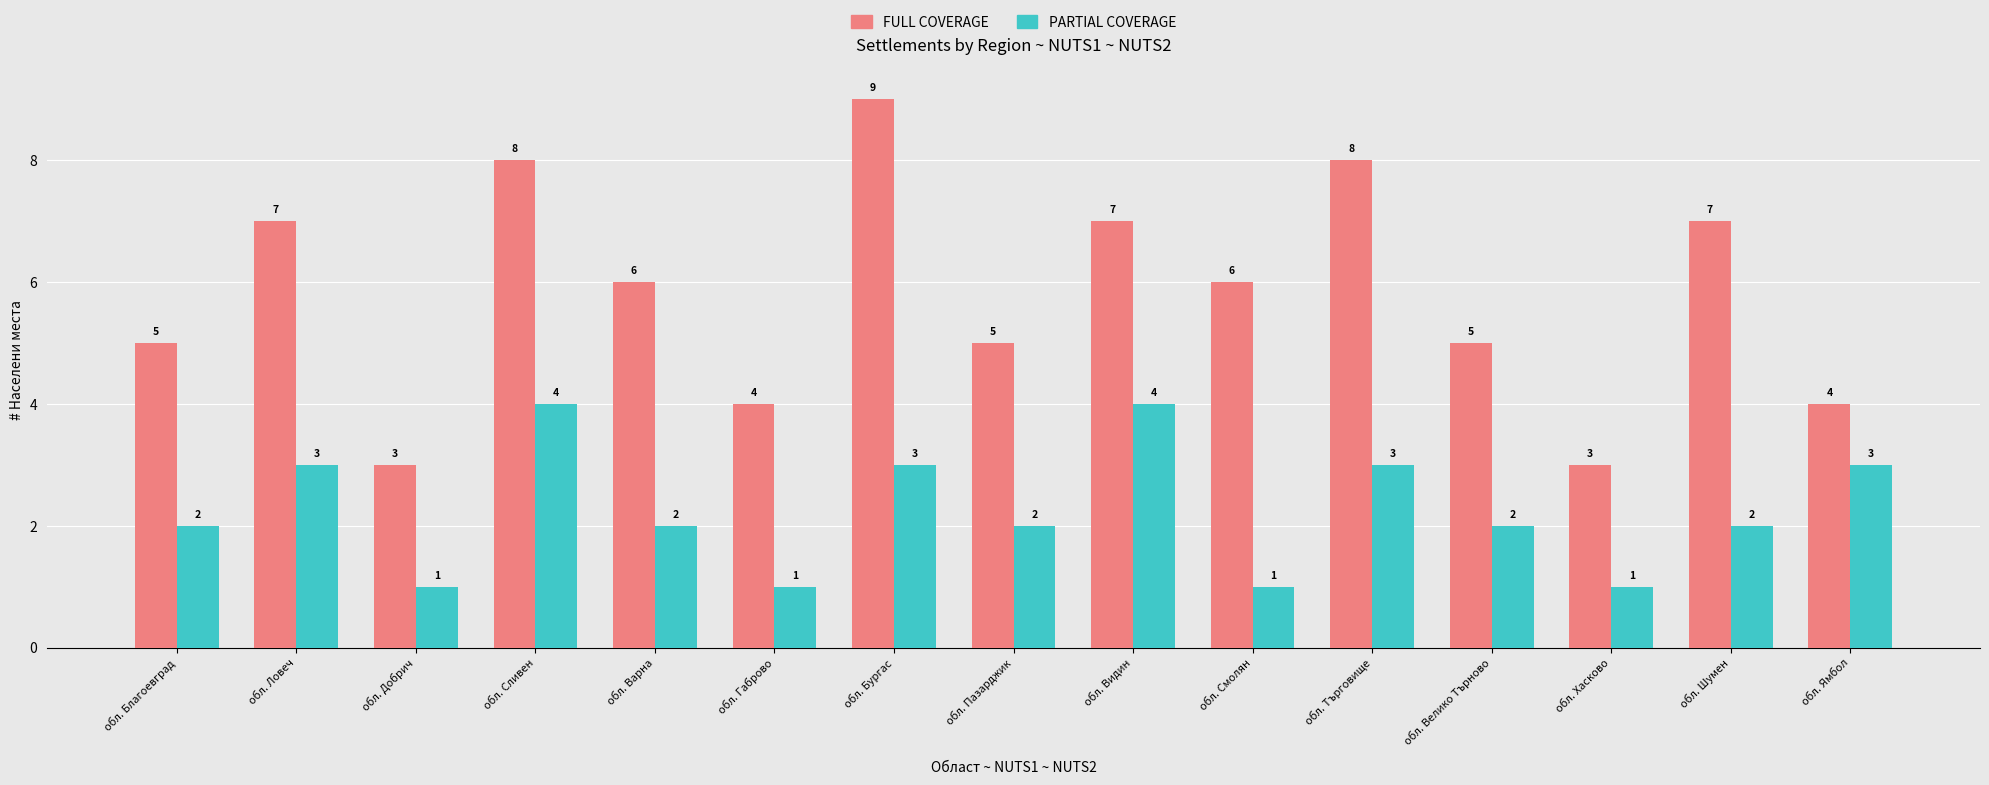

Count the FULL COVERAGE values in the range 4 to 7.

10